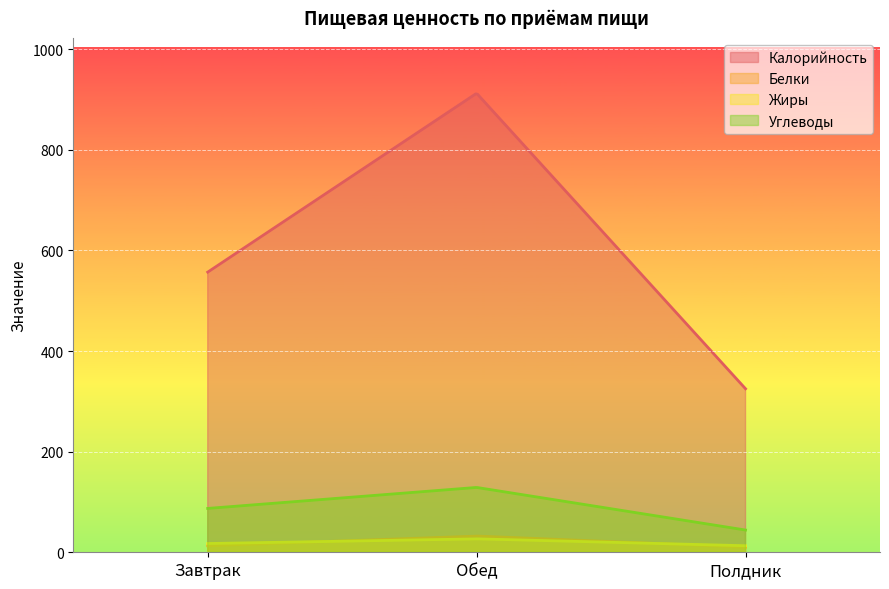

What value does the Жиры series have at Полдник?

13.0